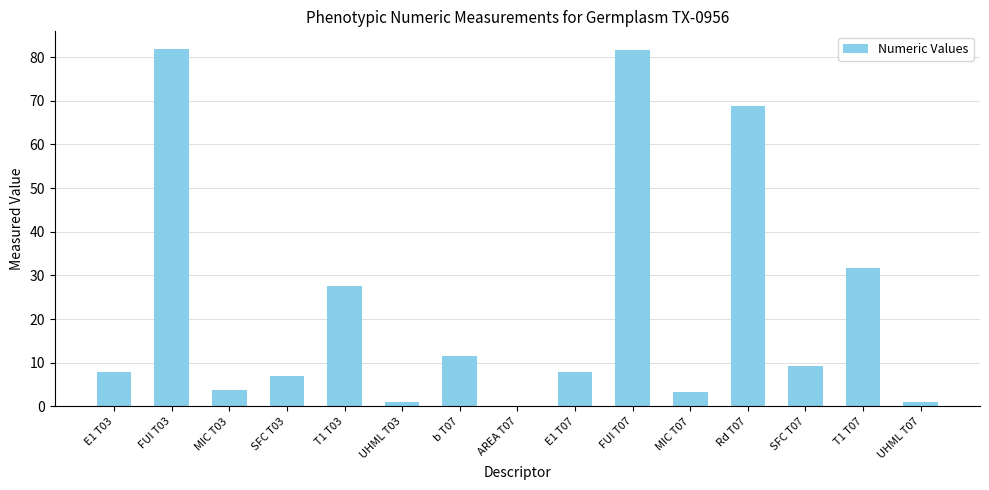

Where is the data nearest to the value 40?

T1 T07